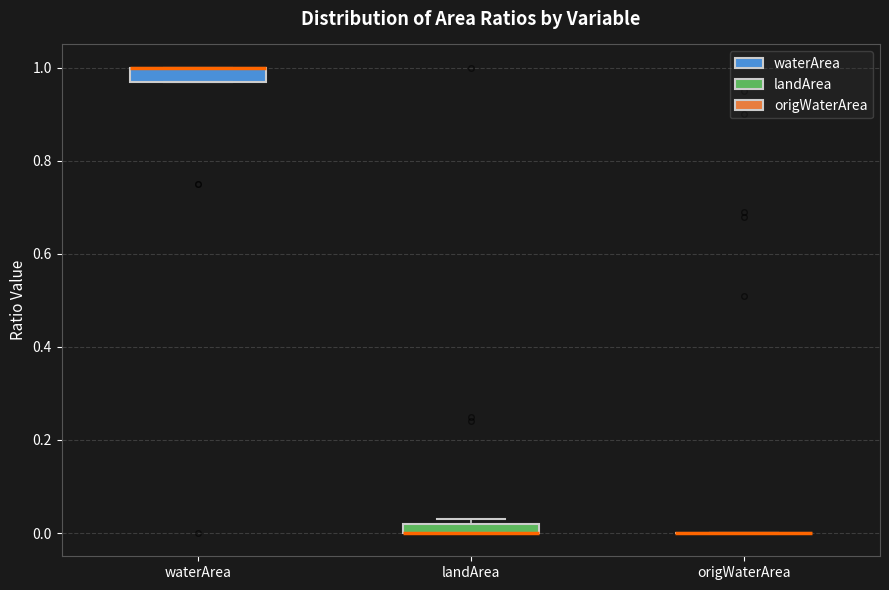

Where is the upper edge of the box for waterArea on the y-axis? The values are not printed on the chart, so give them approximately, as read against the axis.

1.00